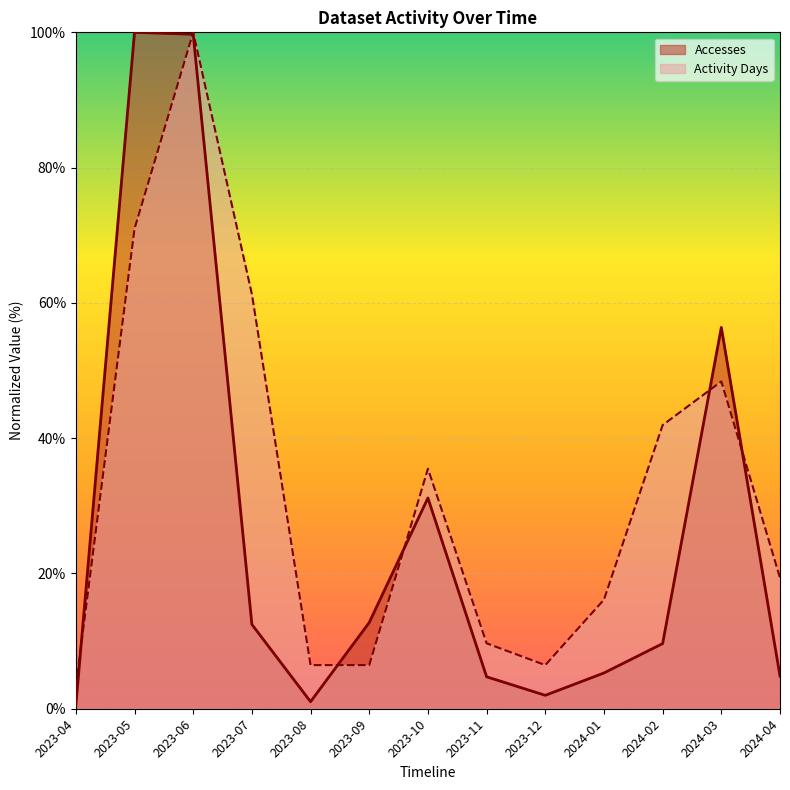

Is the value of Activity Days at 2023-08 greater than the value of Accesses at 2023-09?

No